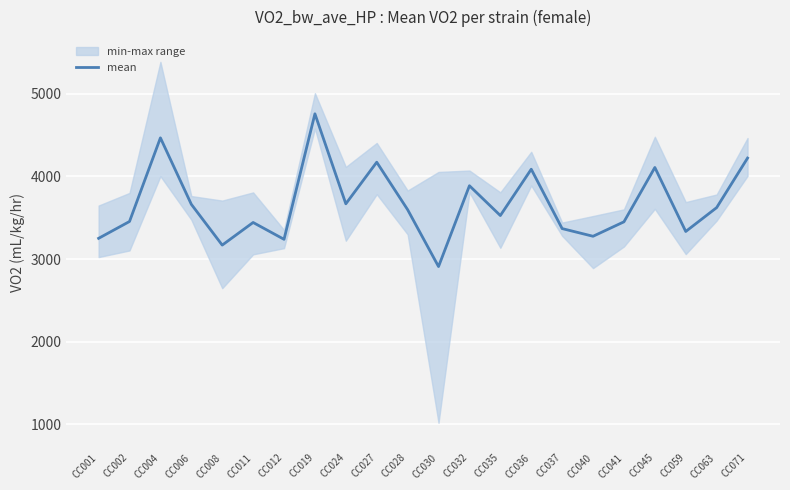

Approximately how many times larger is the value at CC059 compared to CC002?

1.0